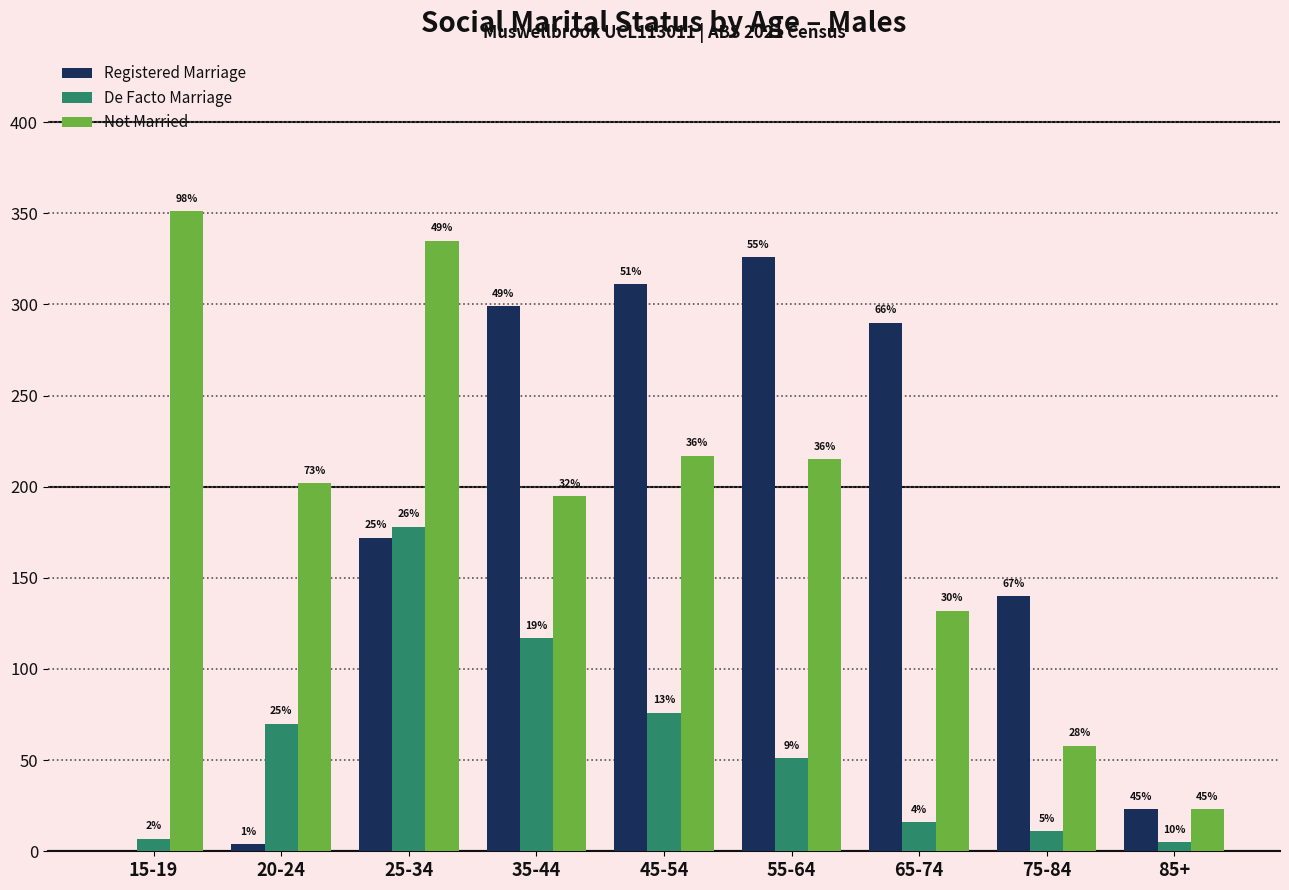

What is the sum of all De Facto Marriage values?

531